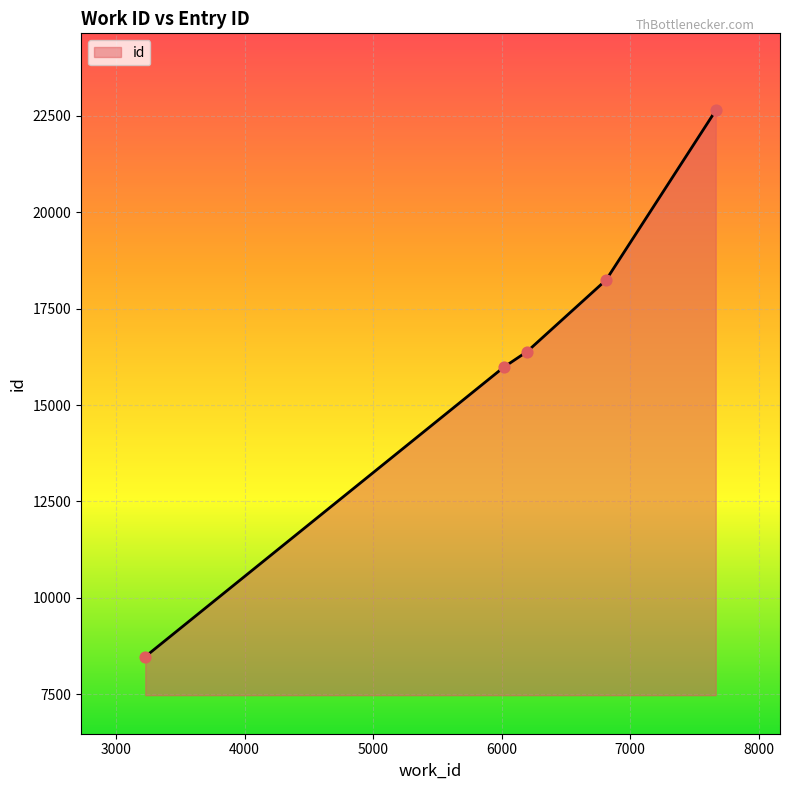

What is the difference between the maximum and minimum values?

14163